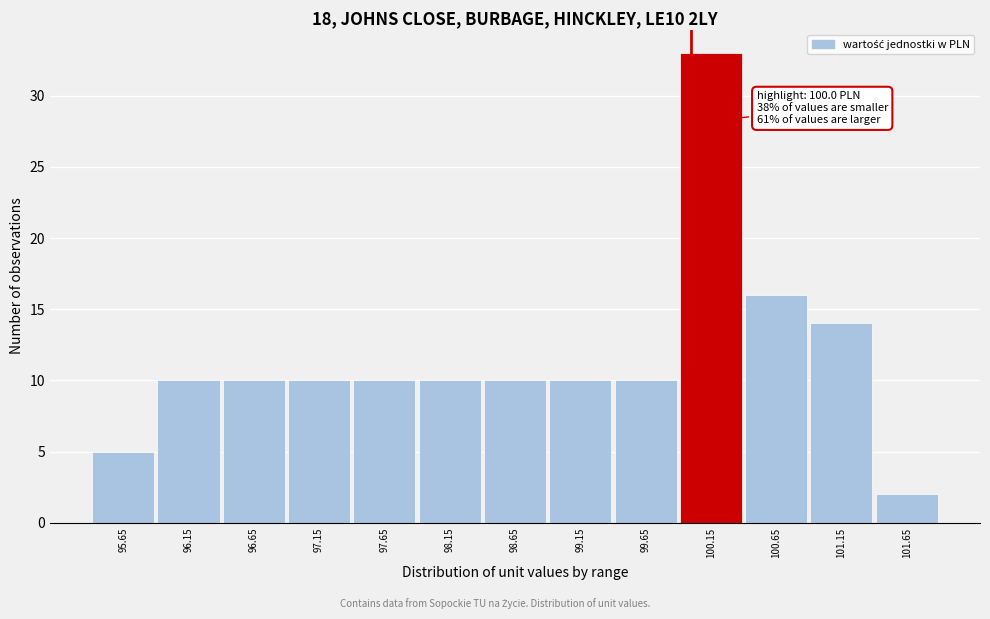

Which range on the x-axis has the tallest bar?

99.9 to 100.4